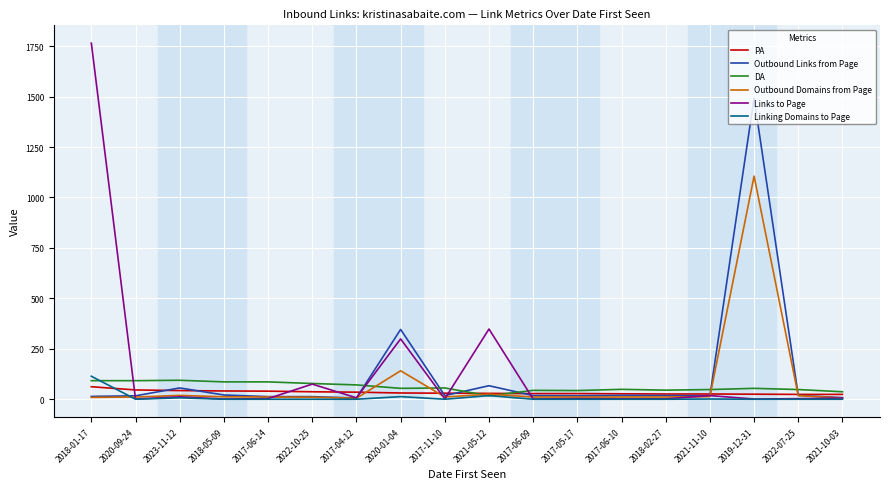

What is the difference between the maximum and minimum values in the PA series?

38